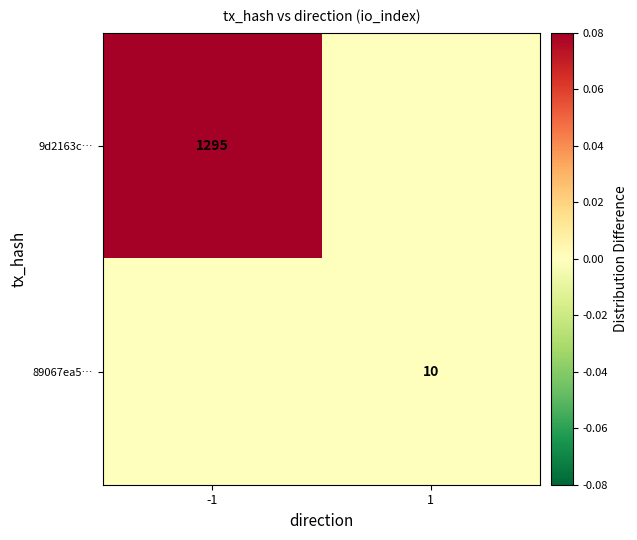

Is it true that 89067ea5… equals 10 at 1?

True